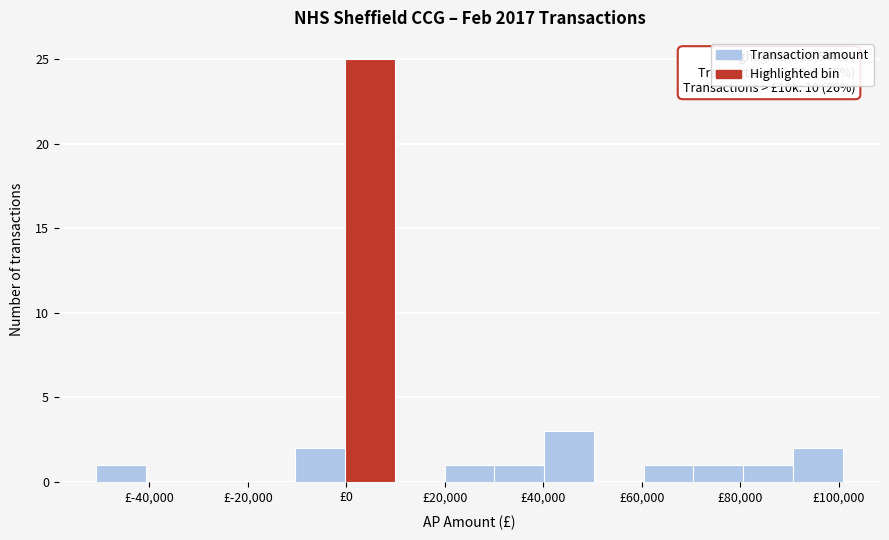

Over which range of the x-axis is the bar tallest?

0 to 10000